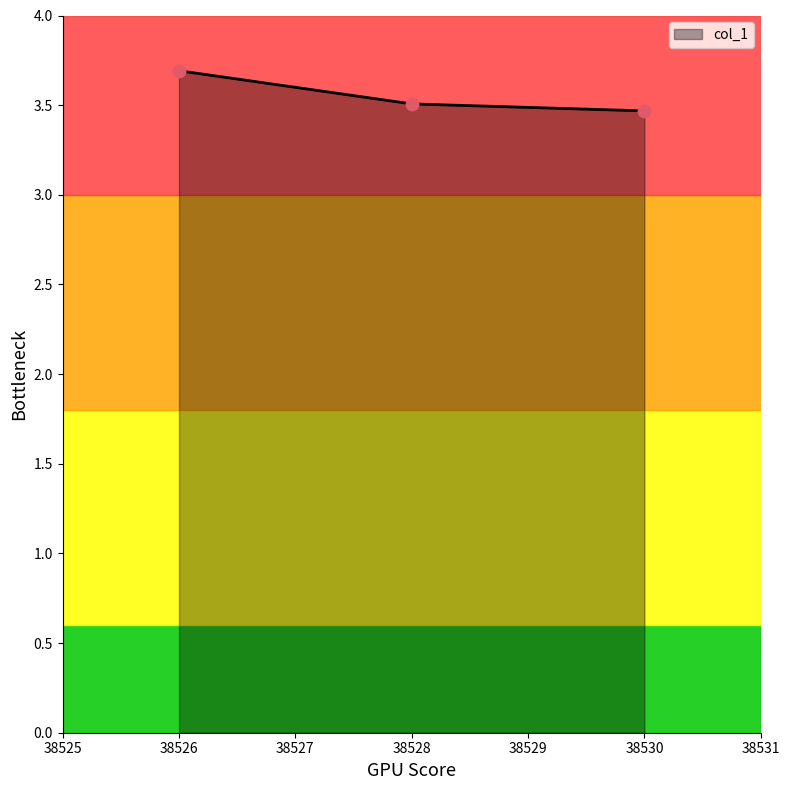

What is the change in value from 38526 to 38530?

-0.2